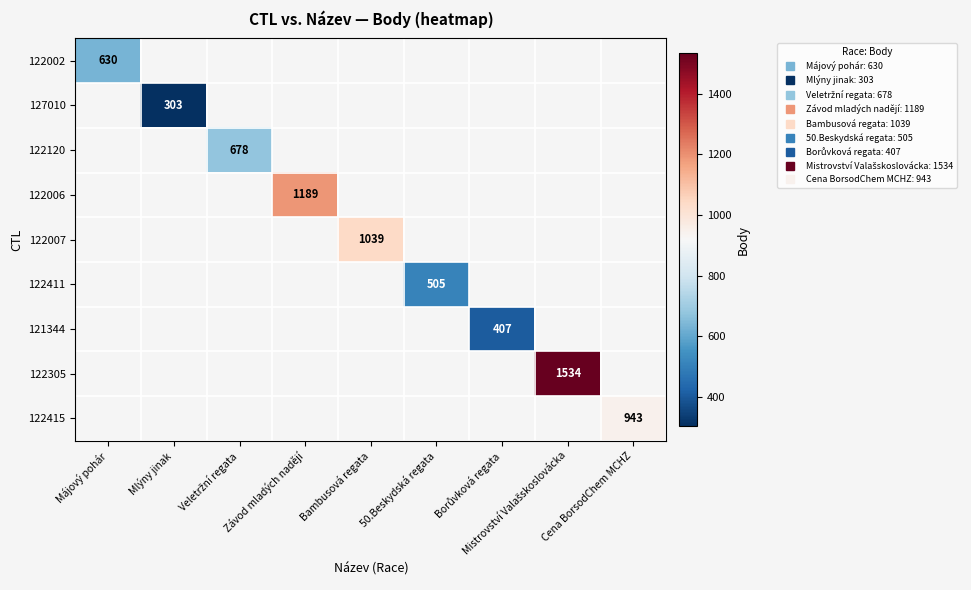

At which category does the chart reach its peak across all series?

Mistrovství Valašskoslovácka